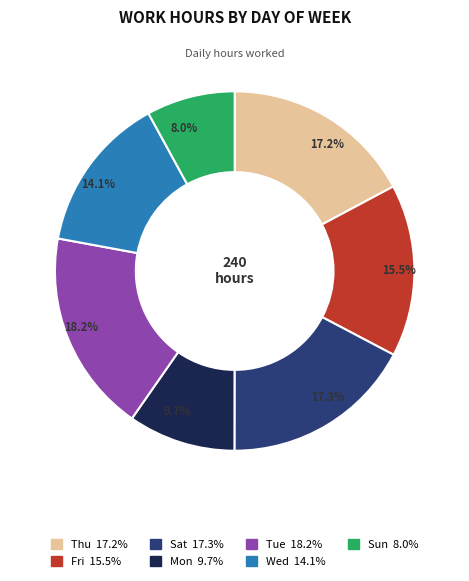

Is there any slice that represents more than half of the pie?

No